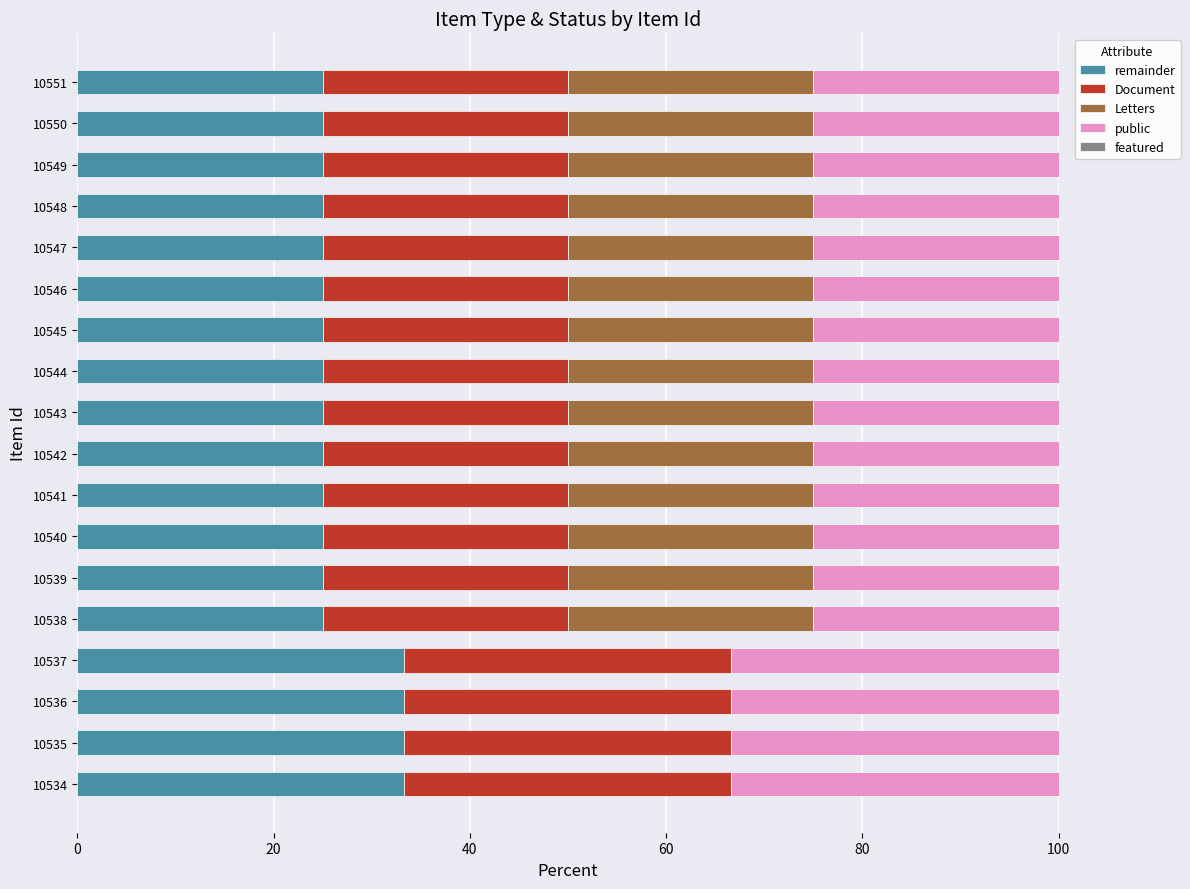

The remainder series shows 25.0 at 10542. True or false?

True